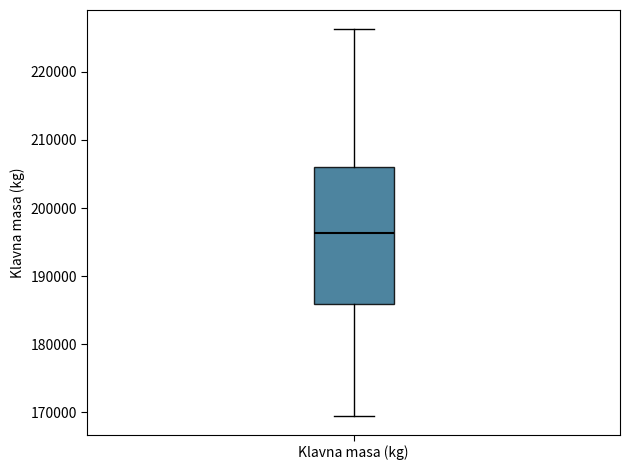

Transcribe this box plot: give where the median line is, the range the box spans, and where the two whiskers end, as read against the y-axis. The values are not printed on the chart, so give them approximately, as read against the axis.

median 196000, box 186000 to 206000, whiskers 170000 to 226000